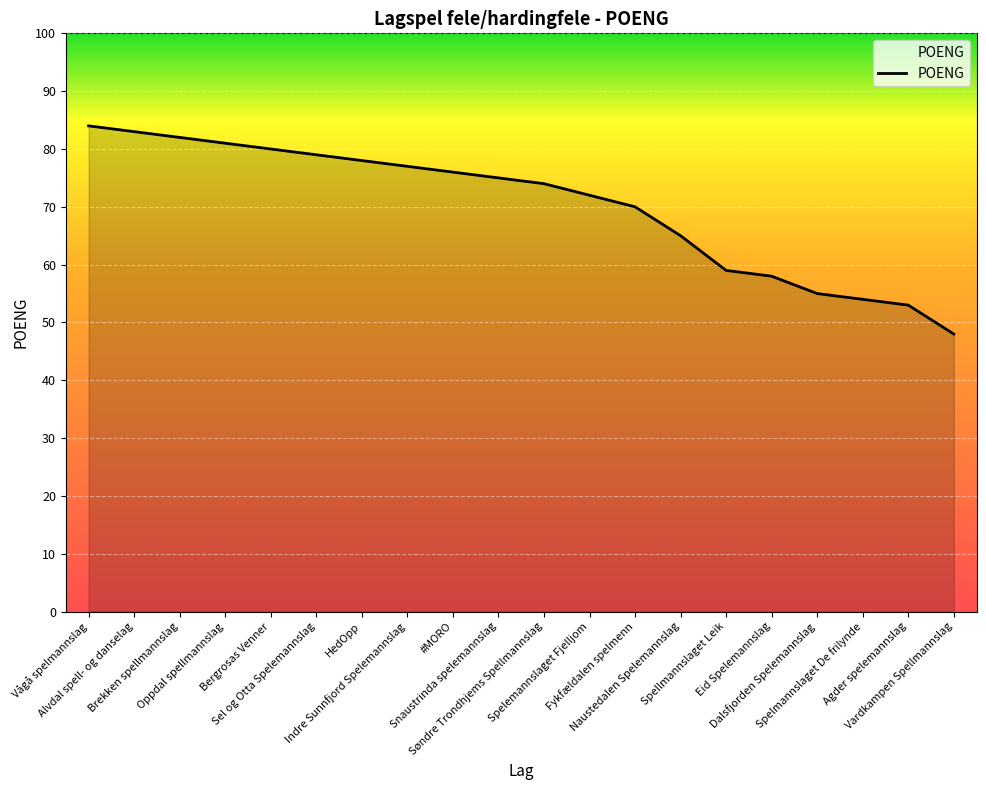

The chart shows a value of 83 at Agder spelemannslag. True or false?

False